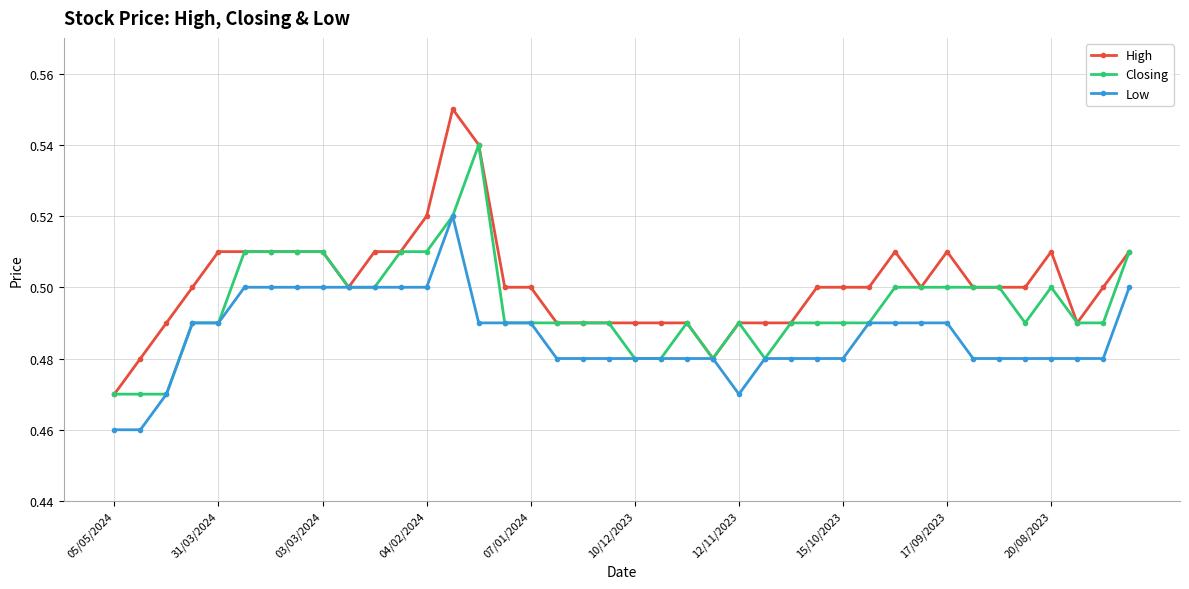

True or false: Closing has more than 0 points higher than both neighbors.

True